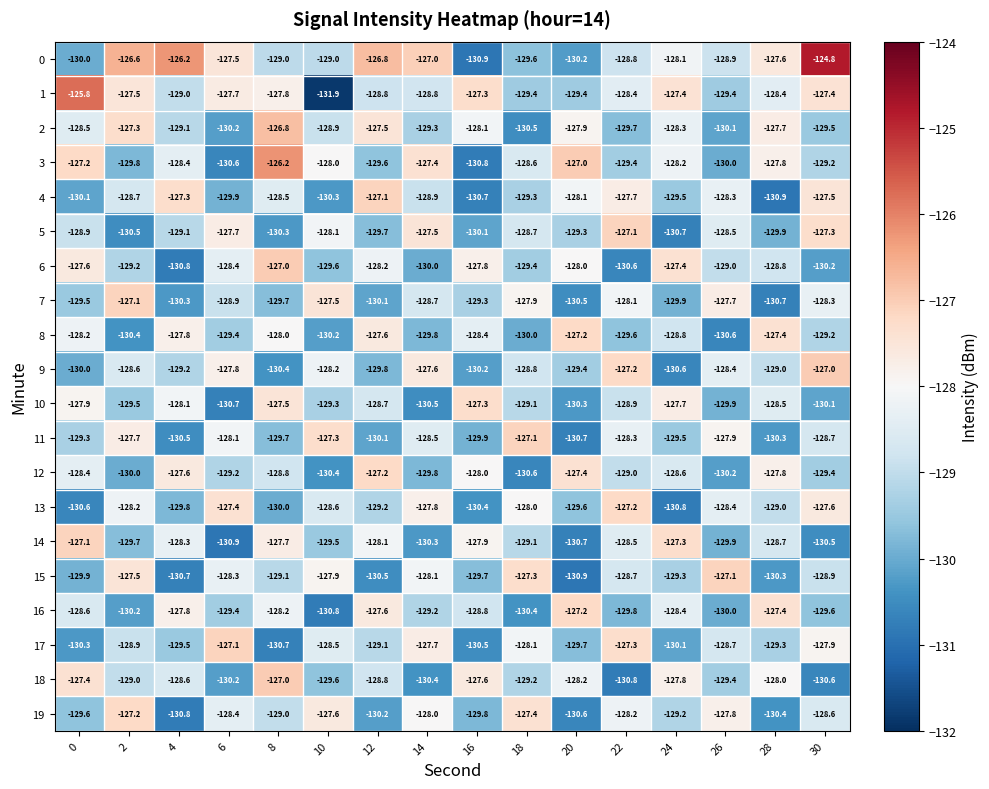

What is the difference between the maximum and second lowest values in the 8 series?

3.2